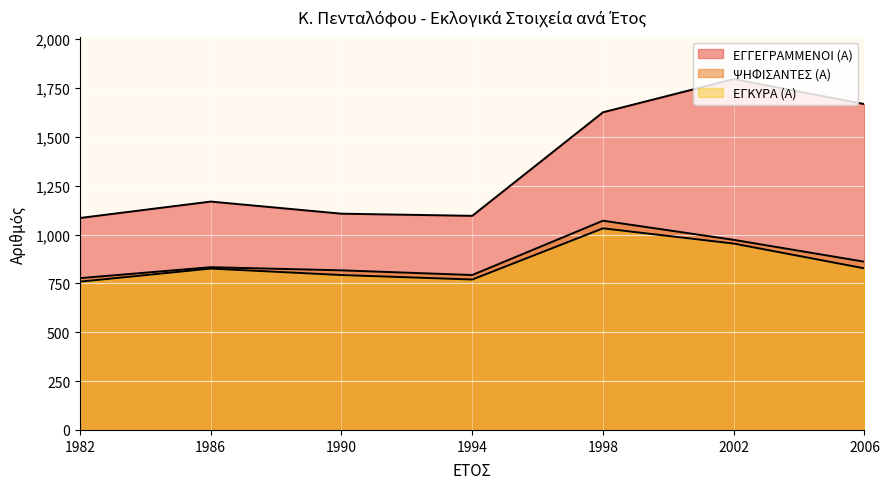

What is the difference between the maximum and minimum values in the ΨΗΦΙΣΑΝΤΕΣ (Α) series?

294